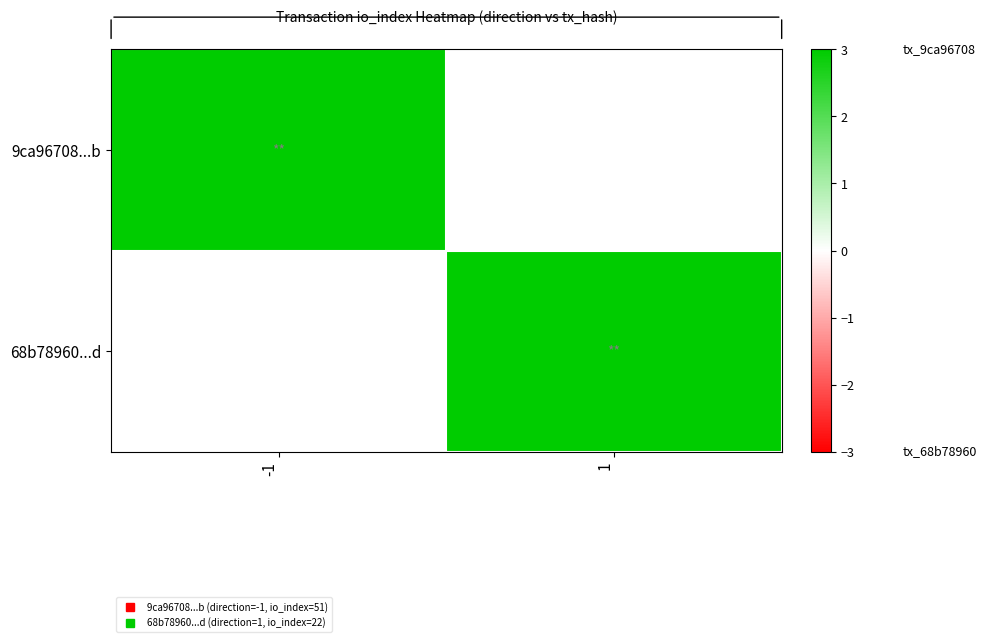

How many positive values does the 68b78960...d series have?

1